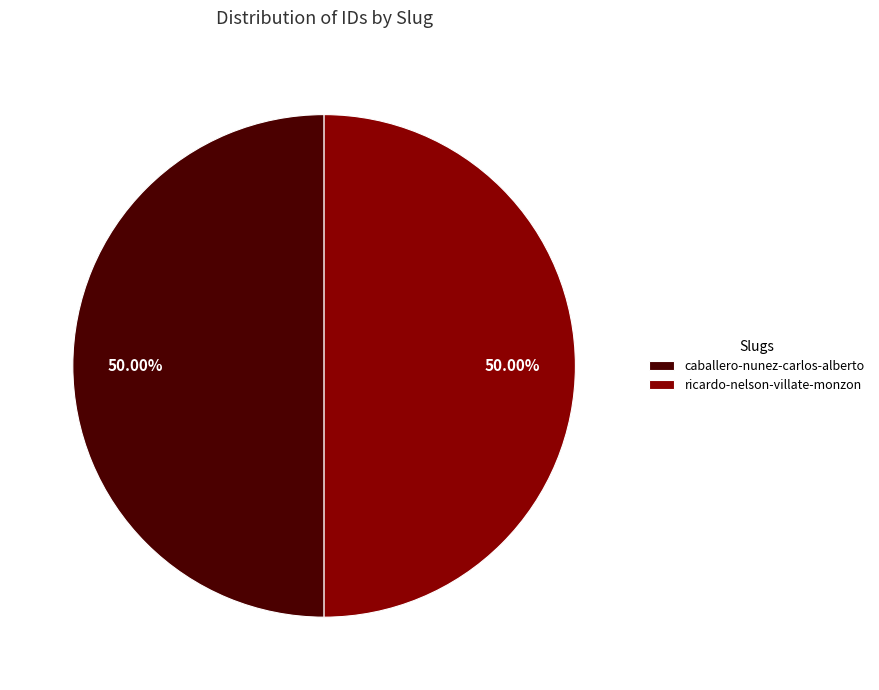

Combined, what portion of the pie is ricardo-nelson-villate-monzon and caballero-nunez-carlos-alberto?

100.0%